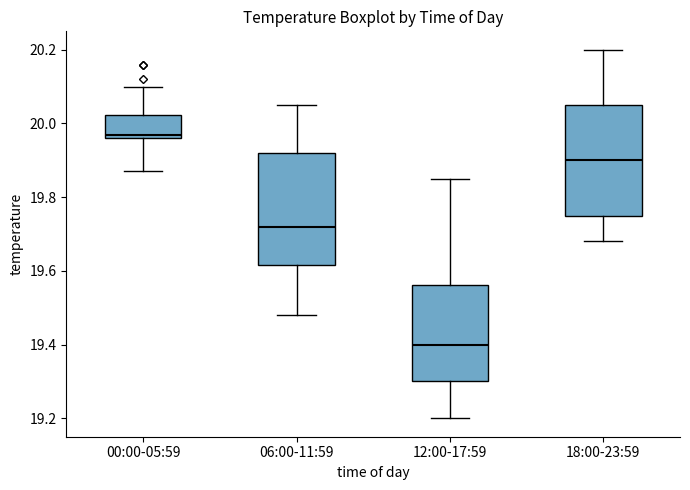

Where is the upper edge of the box for 06:00-11:59 on the y-axis? The values are not printed on the chart, so give them approximately, as read against the axis.

19.92